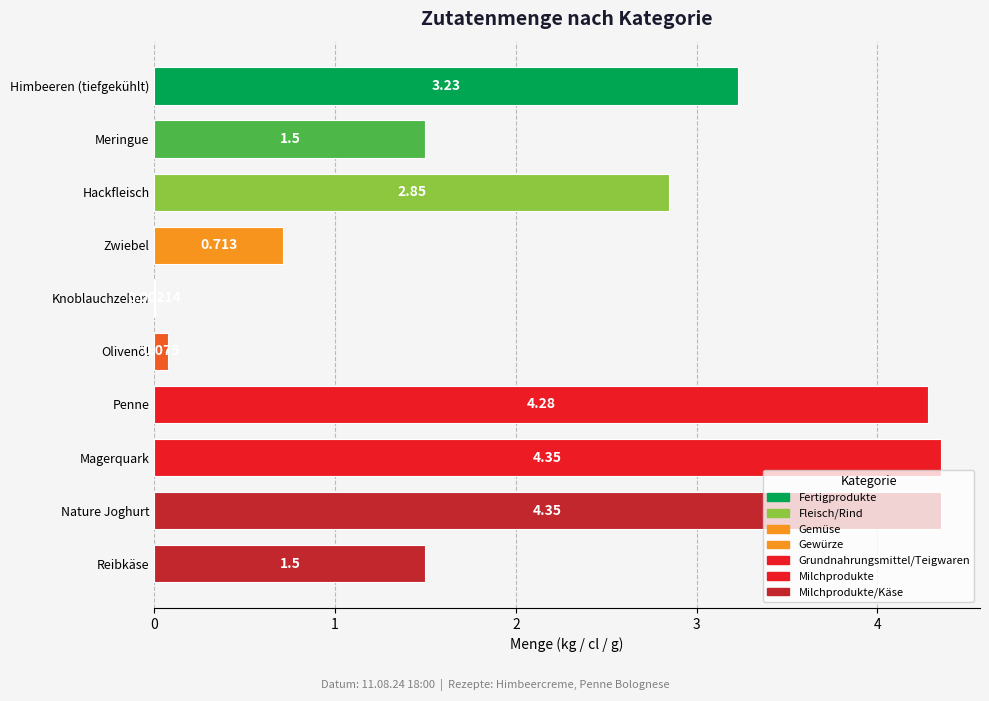

Are the bars horizontal?

Yes